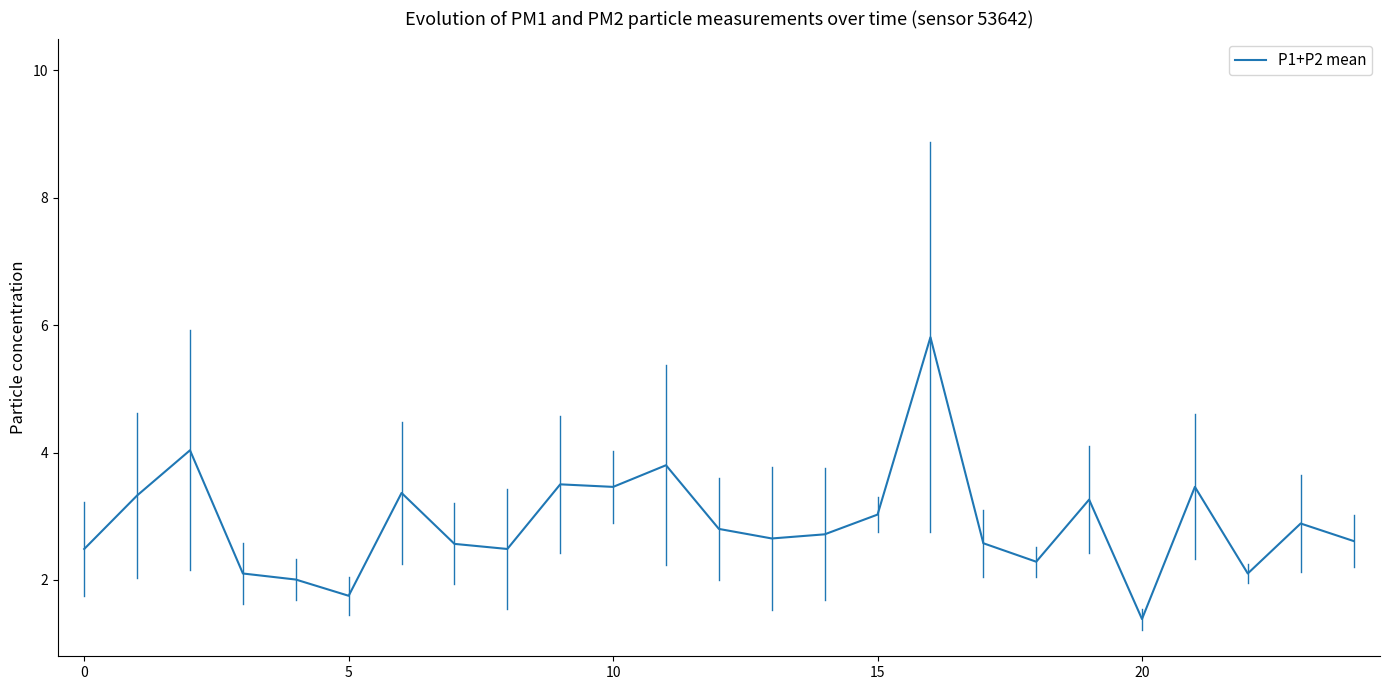

What is the smallest value displayed?

1.4